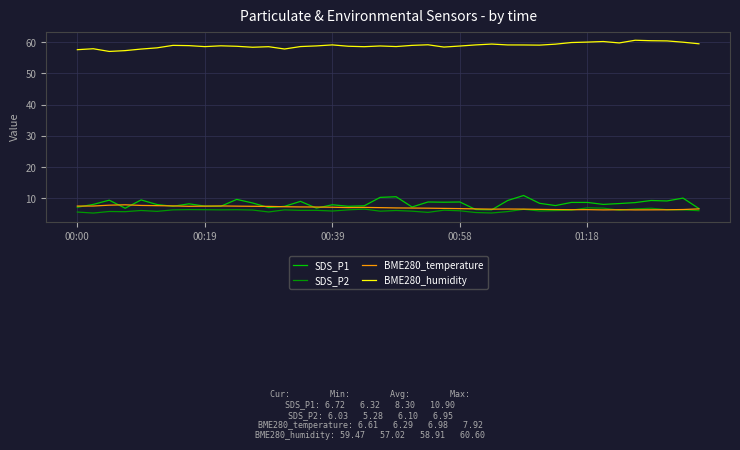

True or false: BME280_humidity and SDS_P2 intersect in this chart.

False